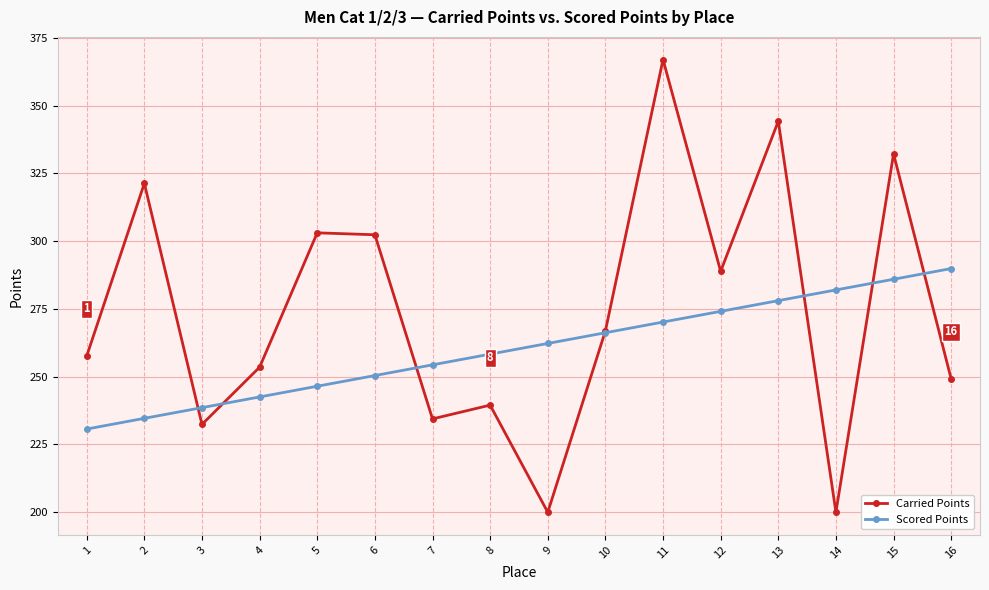

Where is the first local maximum for Carried Points?

2